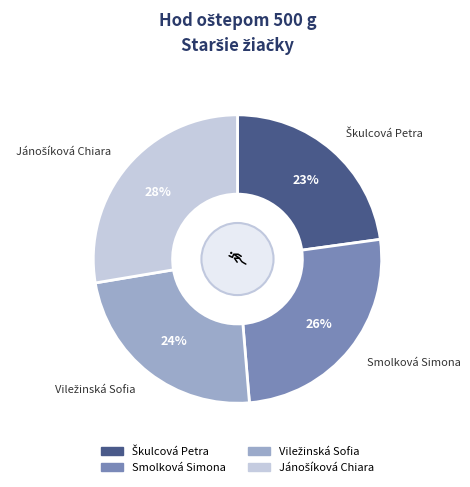

To the nearest percent, what is the average slice percentage?

25%